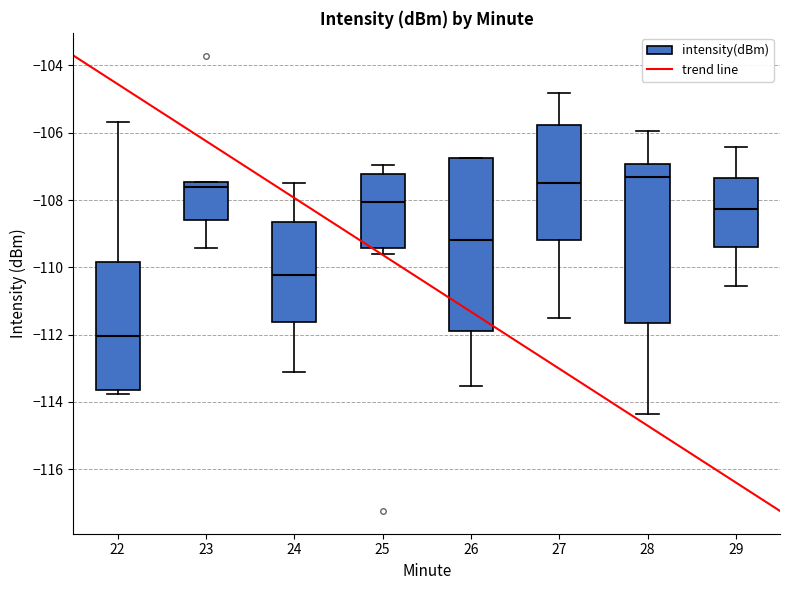

Comparing the boxes themselves (not the whiskers), which one is the tallest?

26